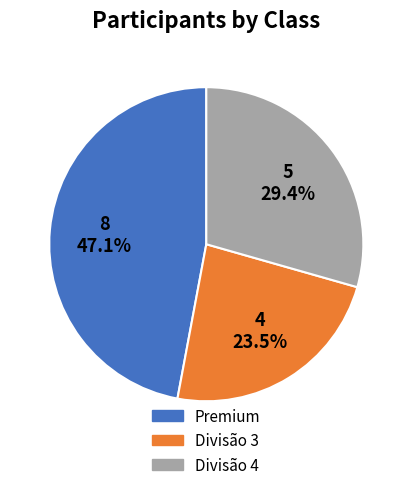

Which slice is the smallest?

Divisão 3